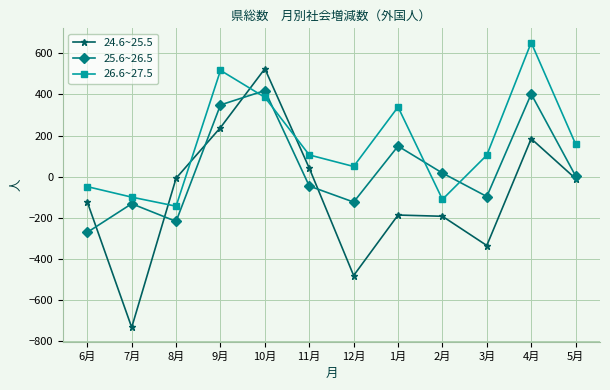

How many intersections are there between 24.6~25.5 and 25.6~26.5?

5